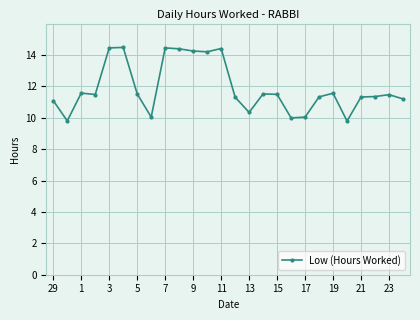

True or false: the data has more than 1 interior local peaks.

True